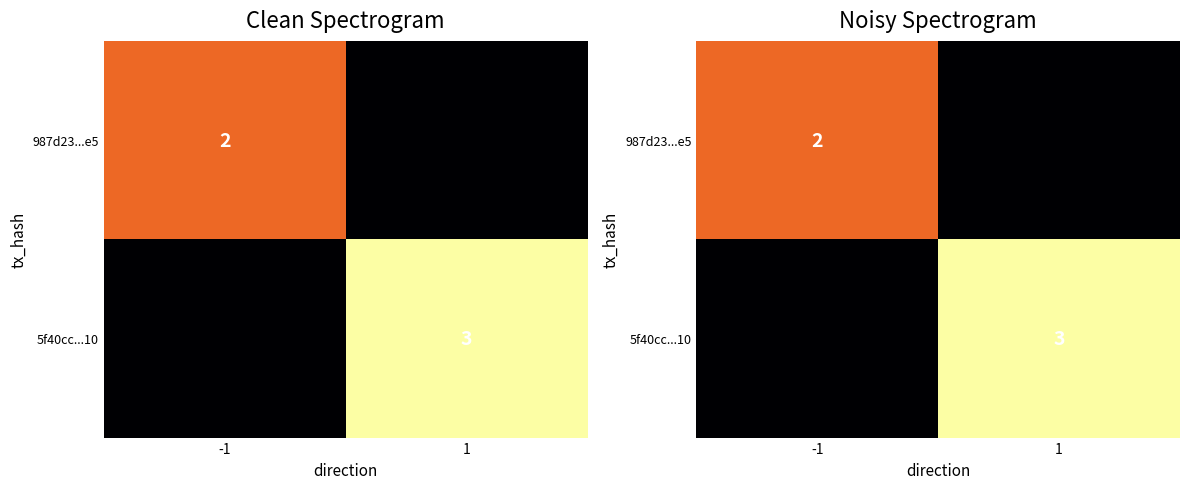

Where is 987d23...e5 nearest to the value 1?

-1